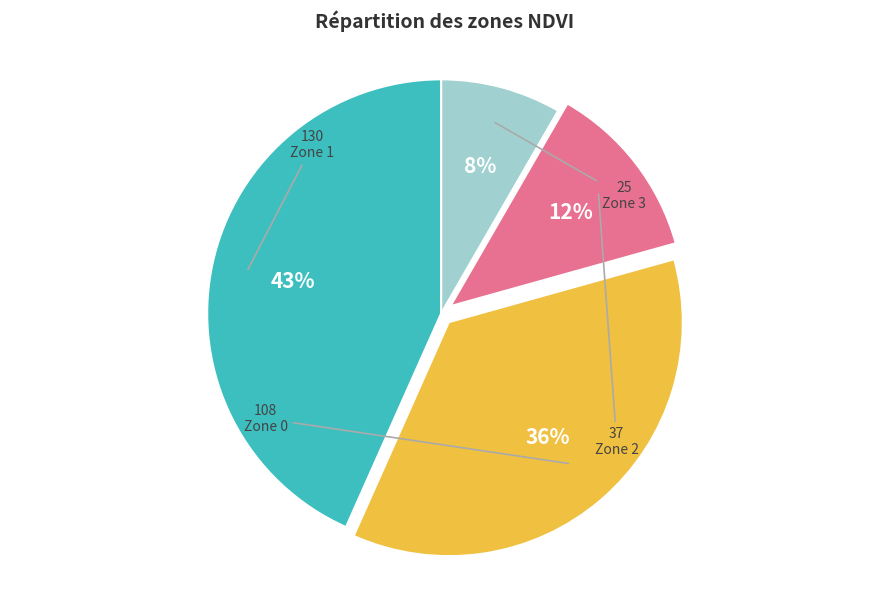

What is the smallest slice in the pie chart?

Zone 3